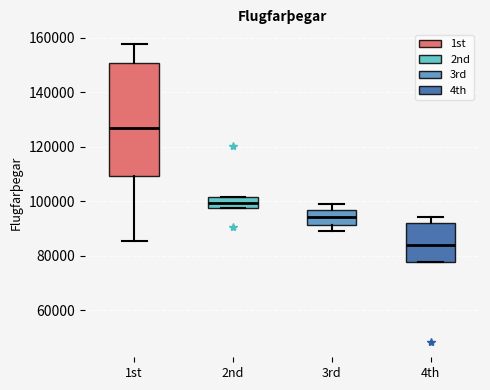

Comparing the boxes themselves (not the whiskers), which one is the tallest?

1st